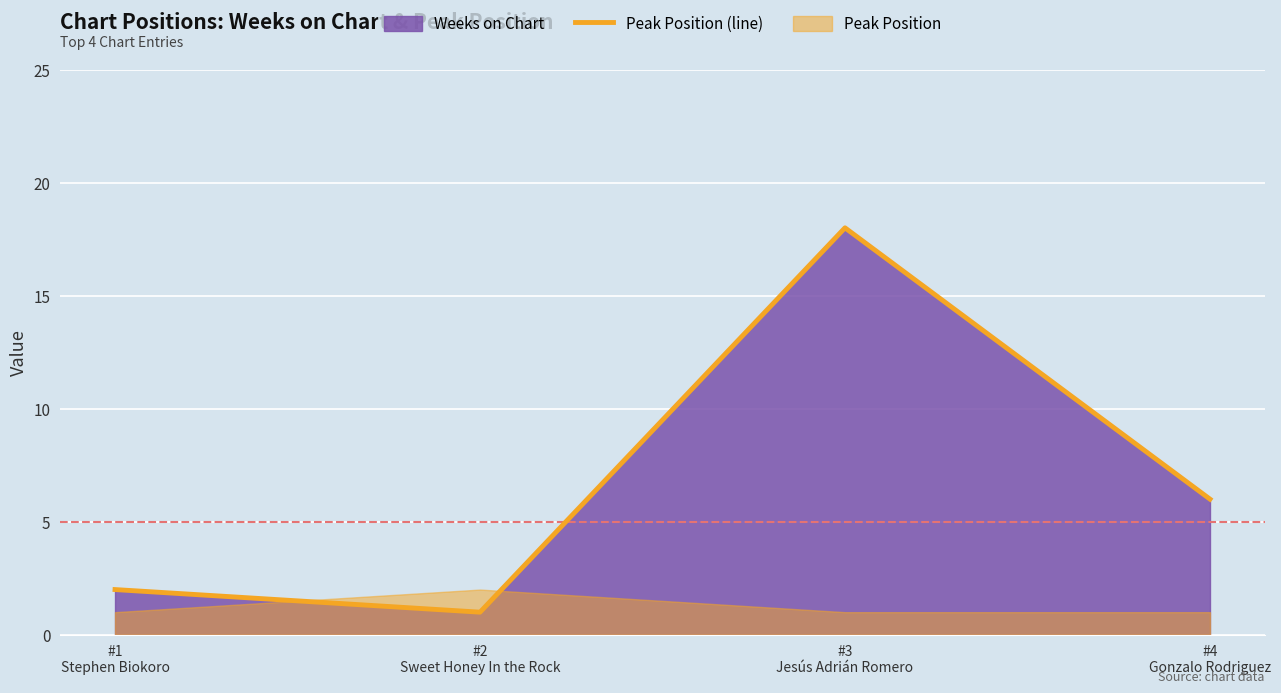

Where is the data nearest to the value 9?

#4
Gonzalo Rodriguez